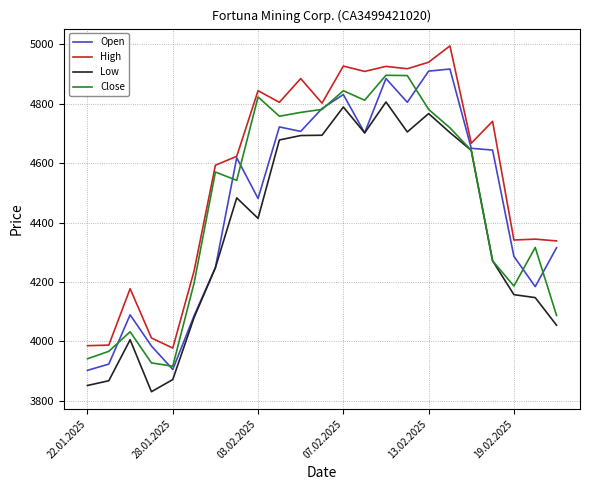

What is the highest value of the Close series?

4896